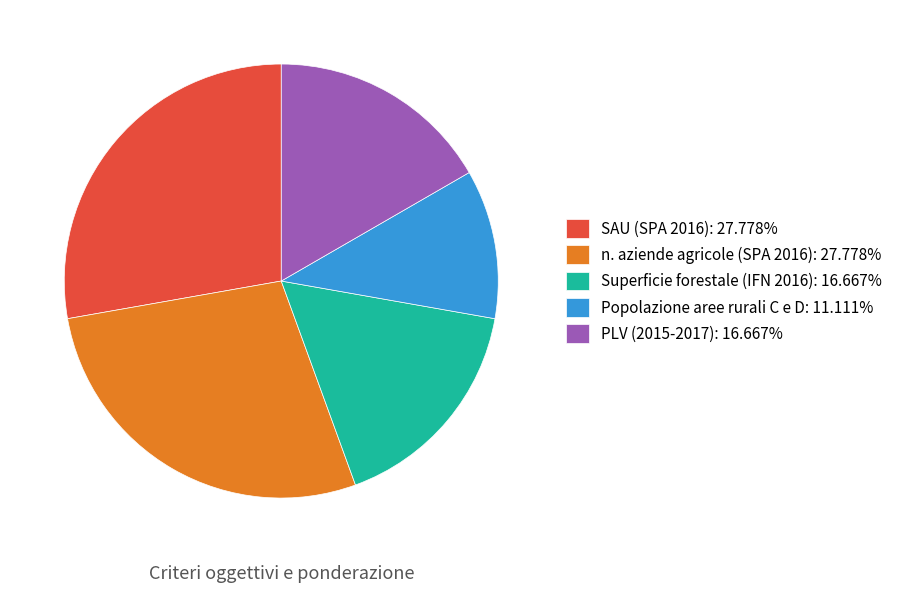

How many segments does this pie chart have?

5